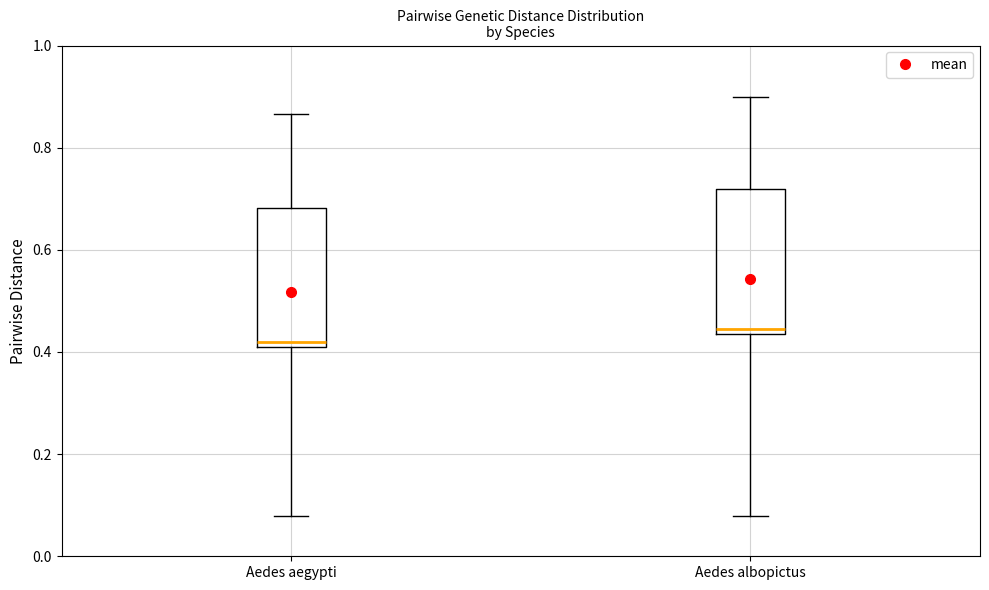

Reading left to right, transcribe this box plot: for each box, give where its median line is, the range the box spans, and where its two whiskers end, as read against the y-axis. The values are not printed on the chart, so give them approximately, as read against the axis.

Aedes aegypti: median 0.42, box 0.40 to 0.68, whiskers 0.08 to 0.86
Aedes albopictus: median 0.44 (just above the box's lower edge), box 0.44 to 0.72, whiskers 0.08 to 0.90